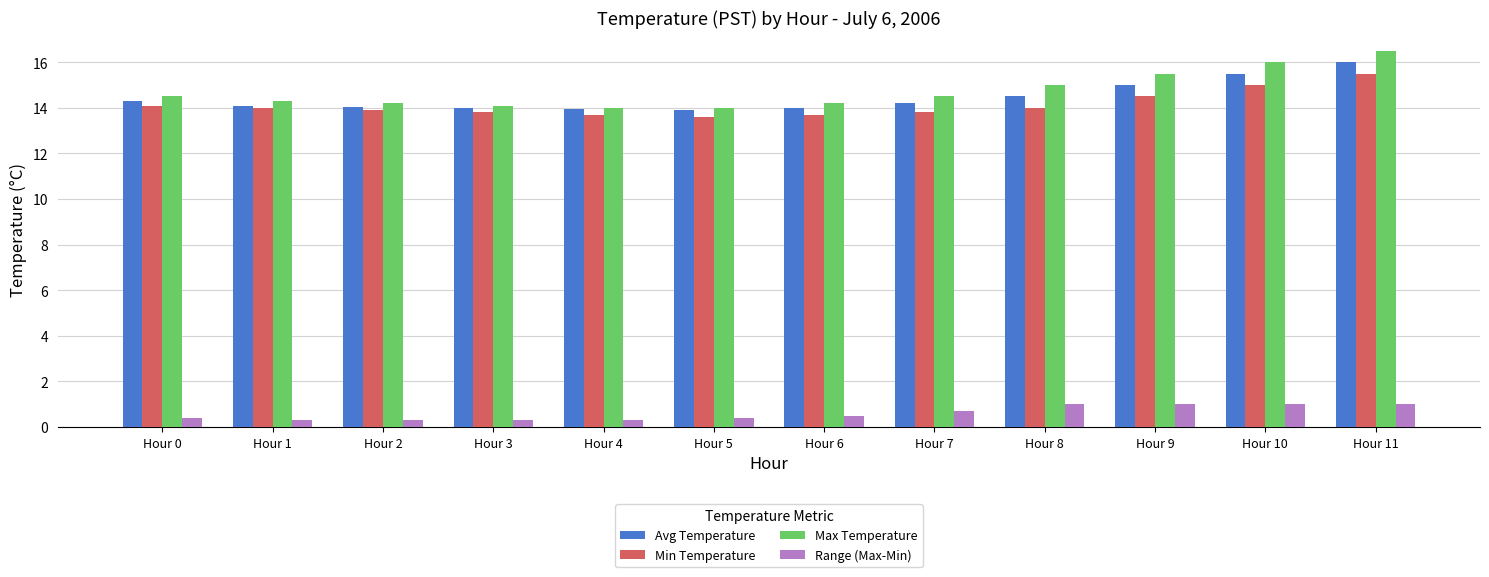

Is it true that Min Temperature equals 21.7 at Hour 4?

False